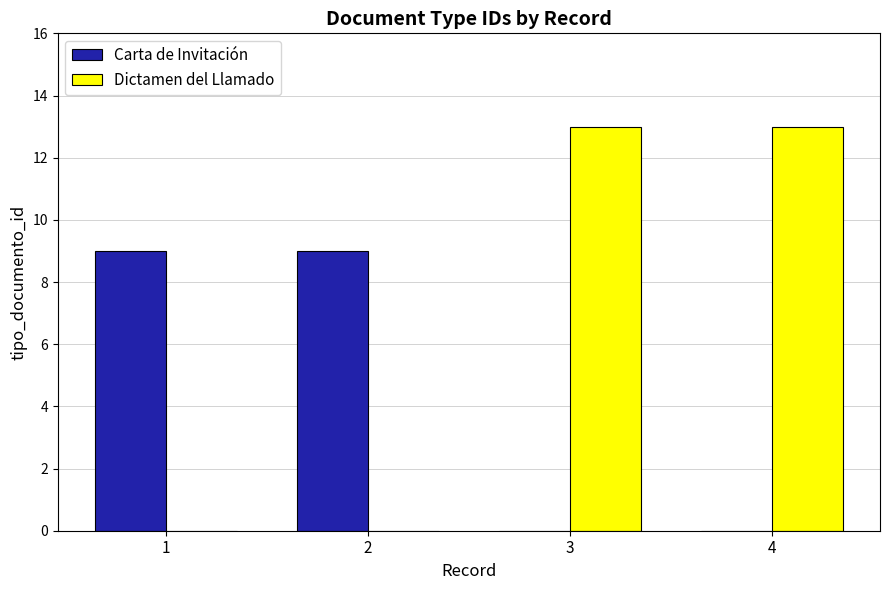

Is it true that Carta de Invitación equals 5 at 1?

False